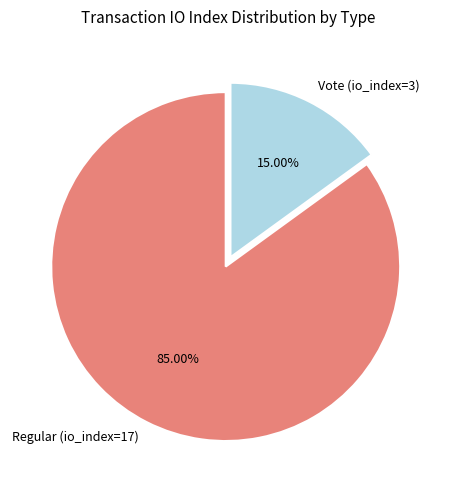

The Regular (io_index=17) slice represents 85% of the pie. True or false?

True